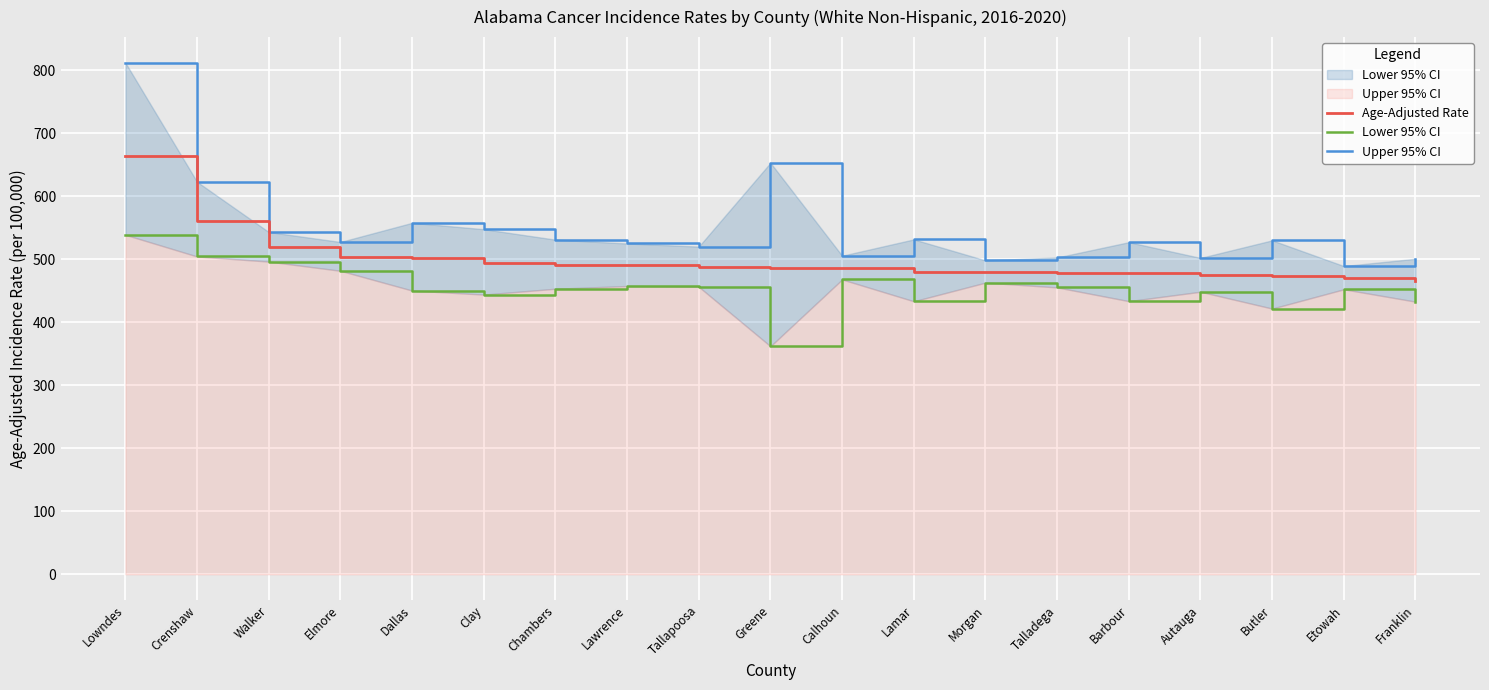

At which category is the sum across all series the highest?

Lowndes